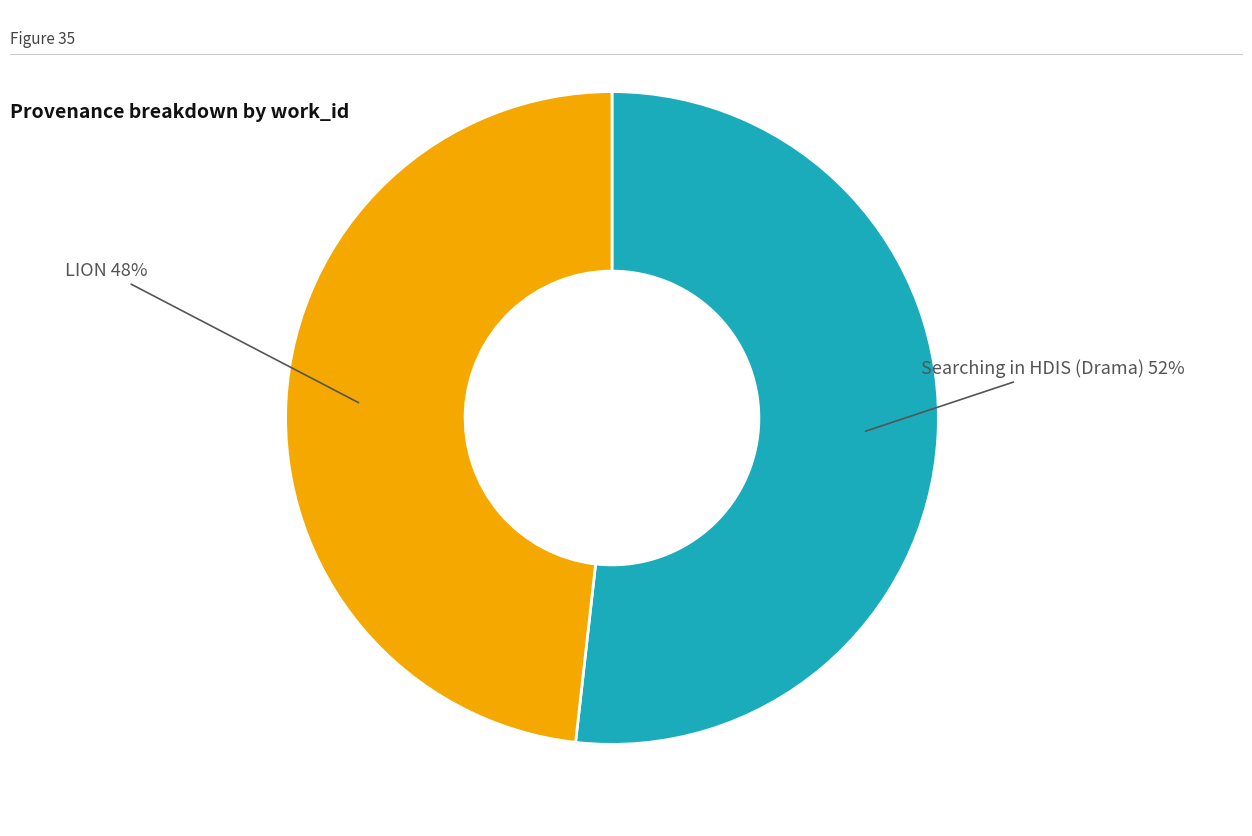

Do LION and Searching in HDIS (Drama) together represent more than half of the pie?

Yes